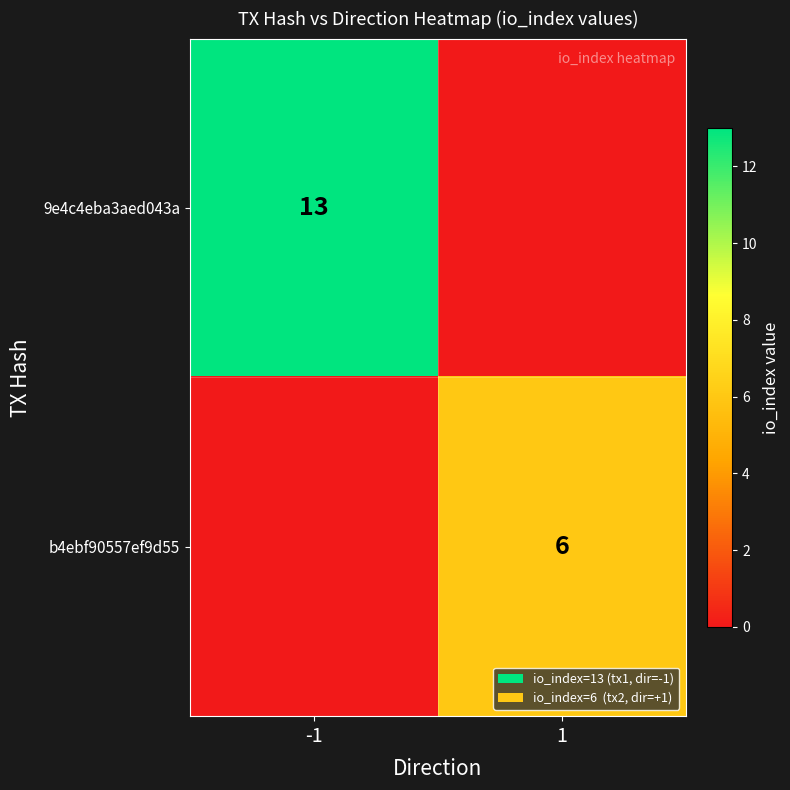

The value of b4ebf90557ef9d55 at 1 is 6. True or false?

True